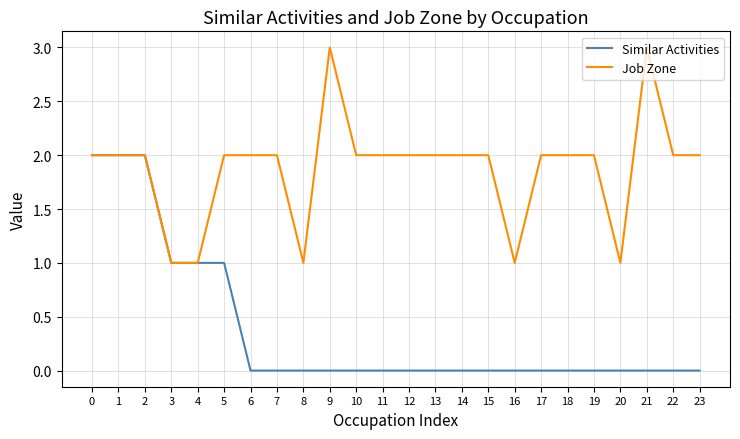

The Similar Activities series shows -1 at 15. True or false?

False